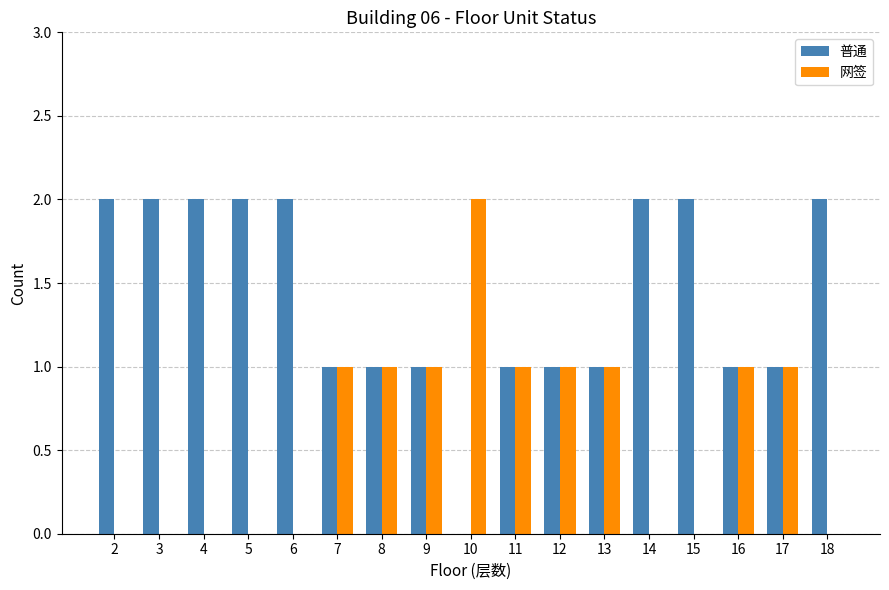

How many data points does each series have?

17